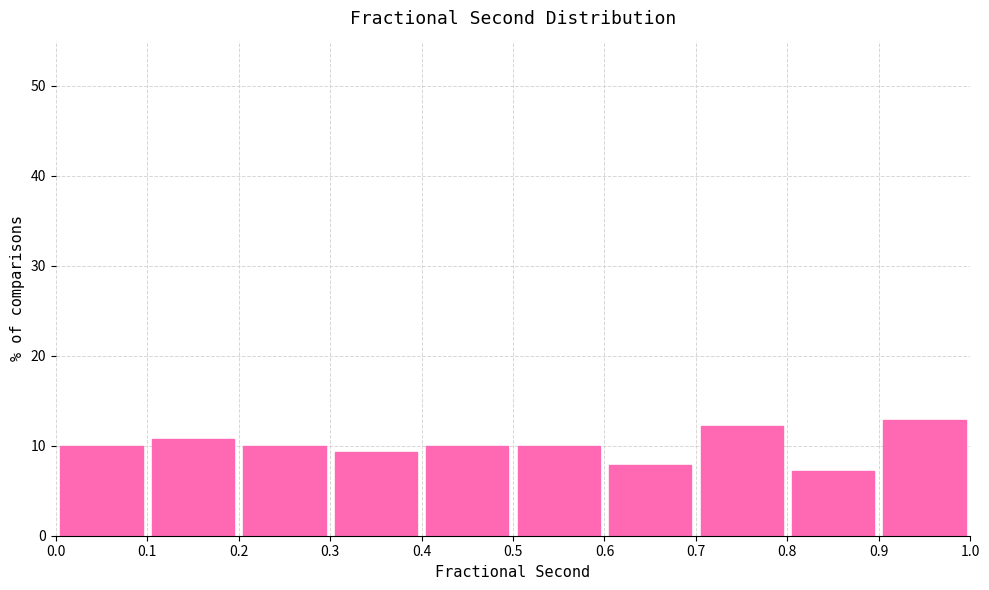

What is the height of the bar covering 0.5 to 0.6 on the x-axis? The values are not printed on the chart, so give them approximately, as read against the axis.

10